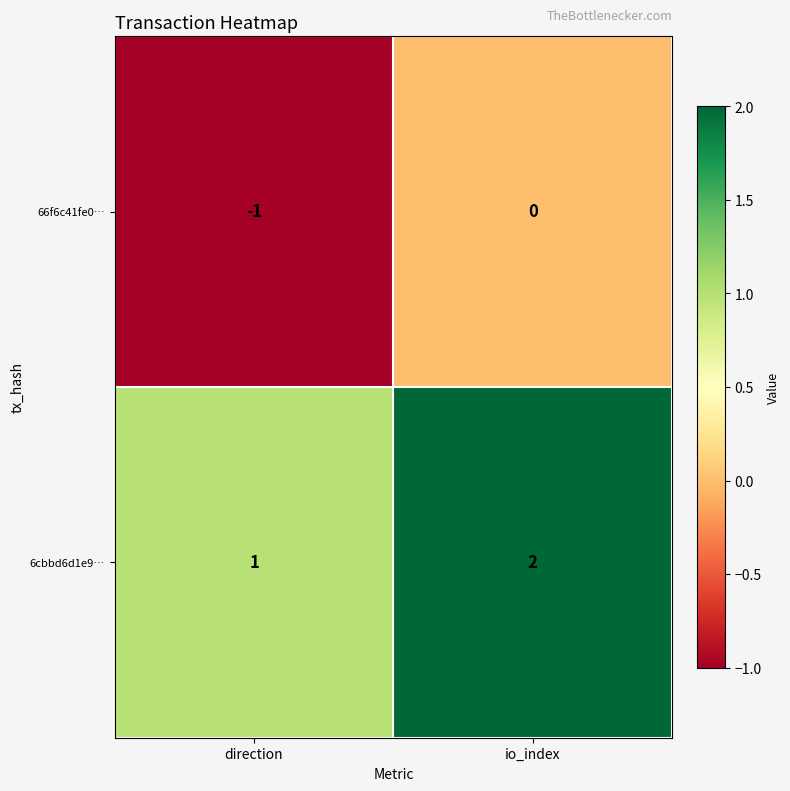

Rank the series by their average value, from lowest to highest.

66f6c41fe0…, 6cbbd6d1e9…